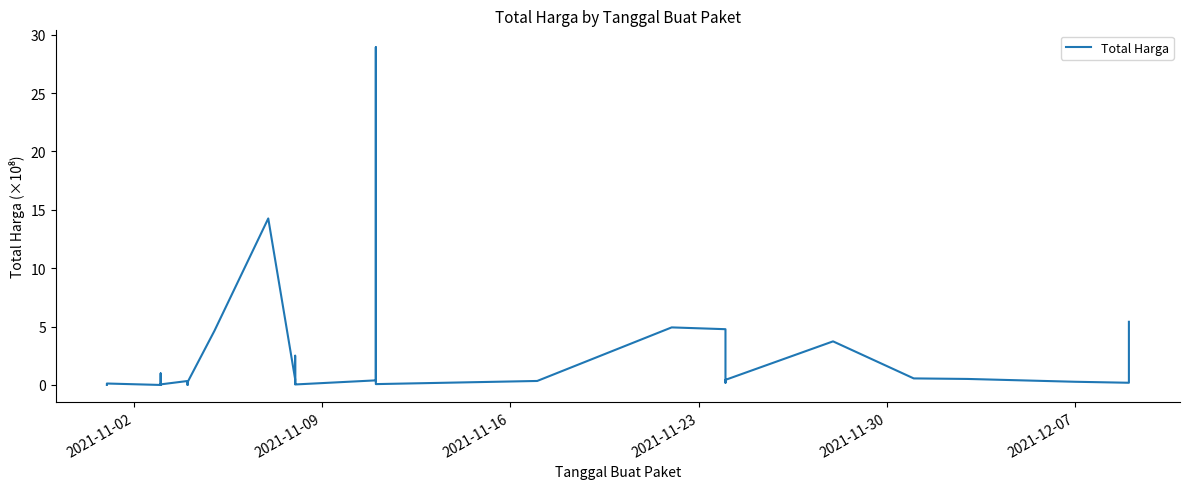

What is the difference between the maximum and minimum values?

28.9